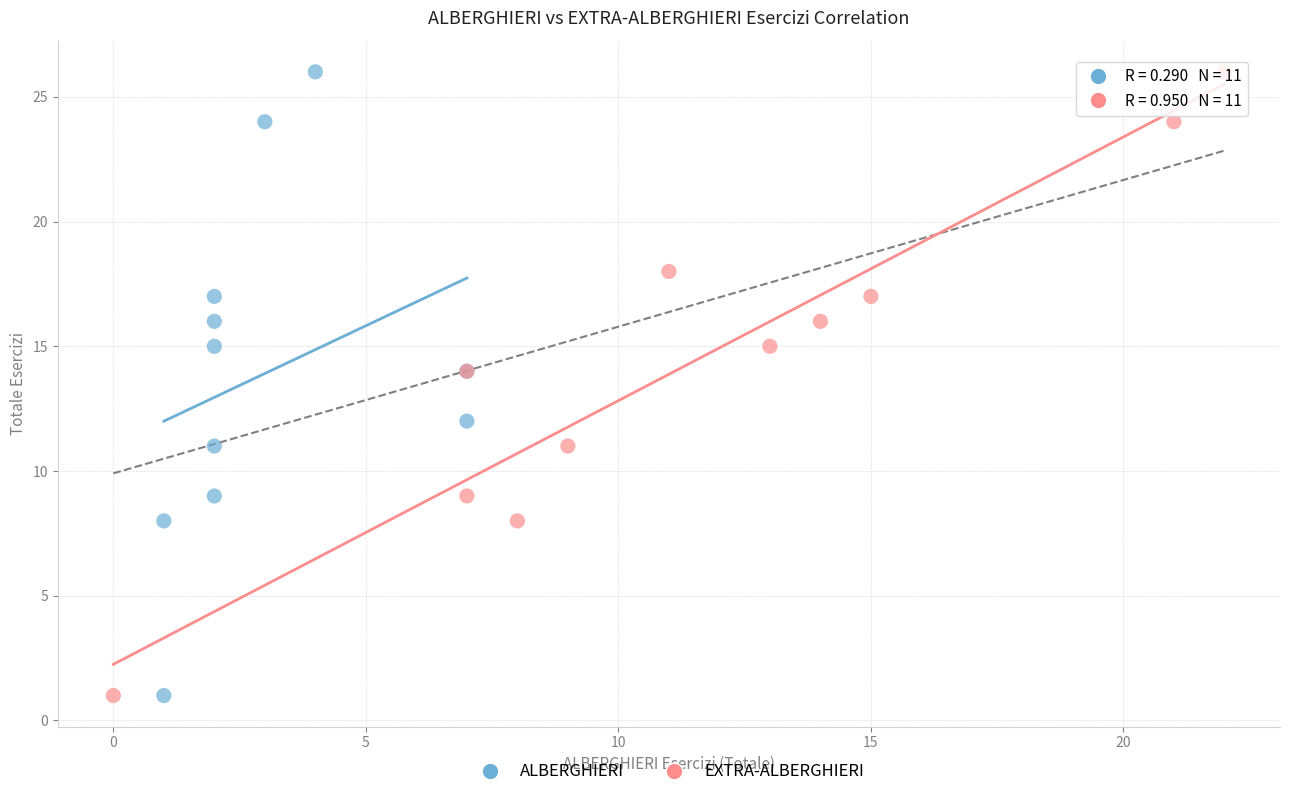

What are all the series names shown in the legend?

ALBERGHIERI, EXTRA-ALBERGHIERI